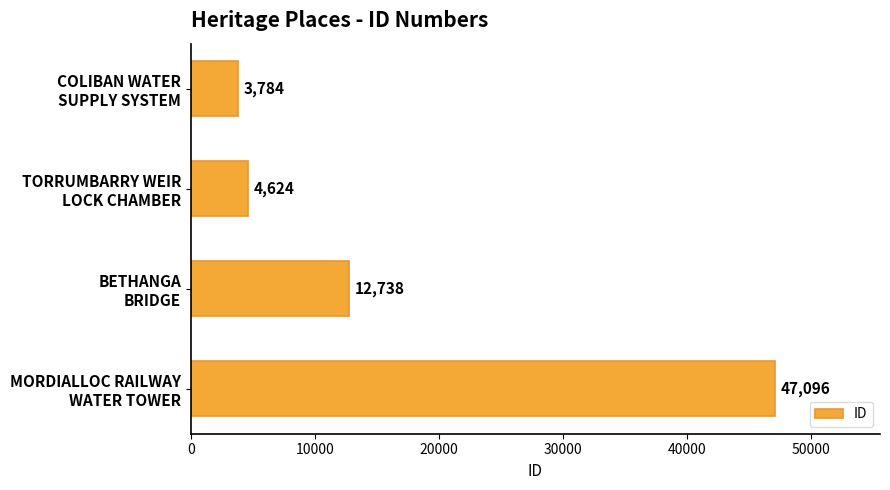

What is the difference between the maximum and minimum values?

43312